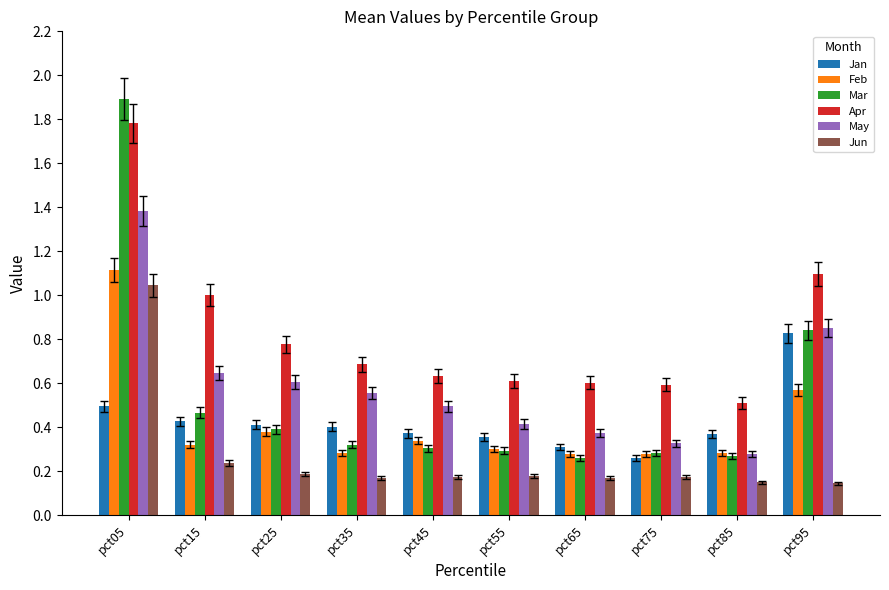

Where is Jan nearest to the value 0?

pct75